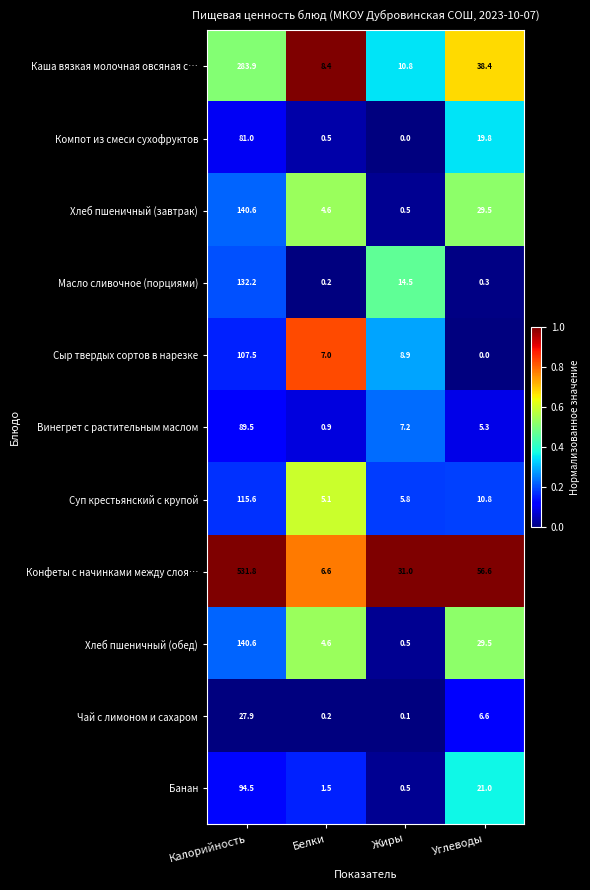

Rank the categories by Хлеб пшеничный (обед) value from highest to lowest.

Калорийность, Углеводы, Белки, Жиры